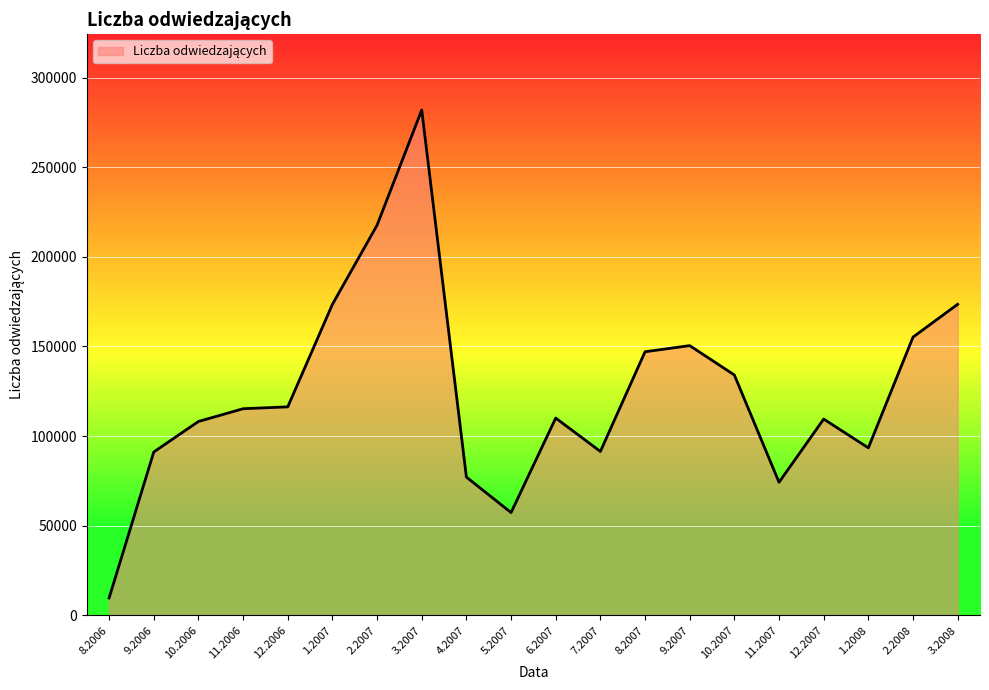

Is it true that the value at 11.2007 is 74183?

True